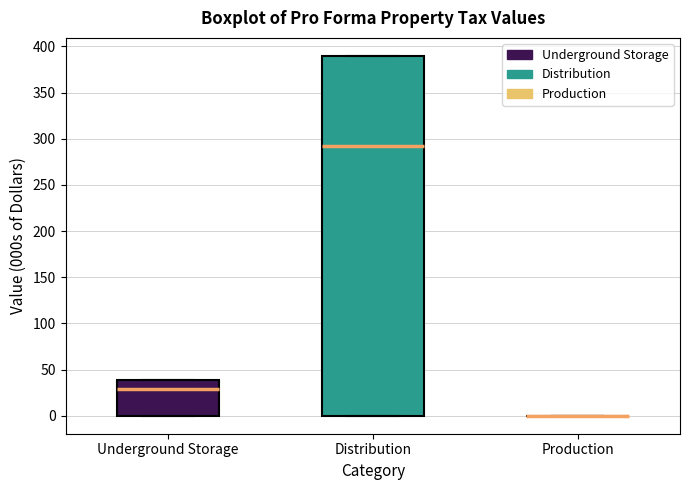

Which box is the tallest, from its lower edge to its upper edge?

Distribution